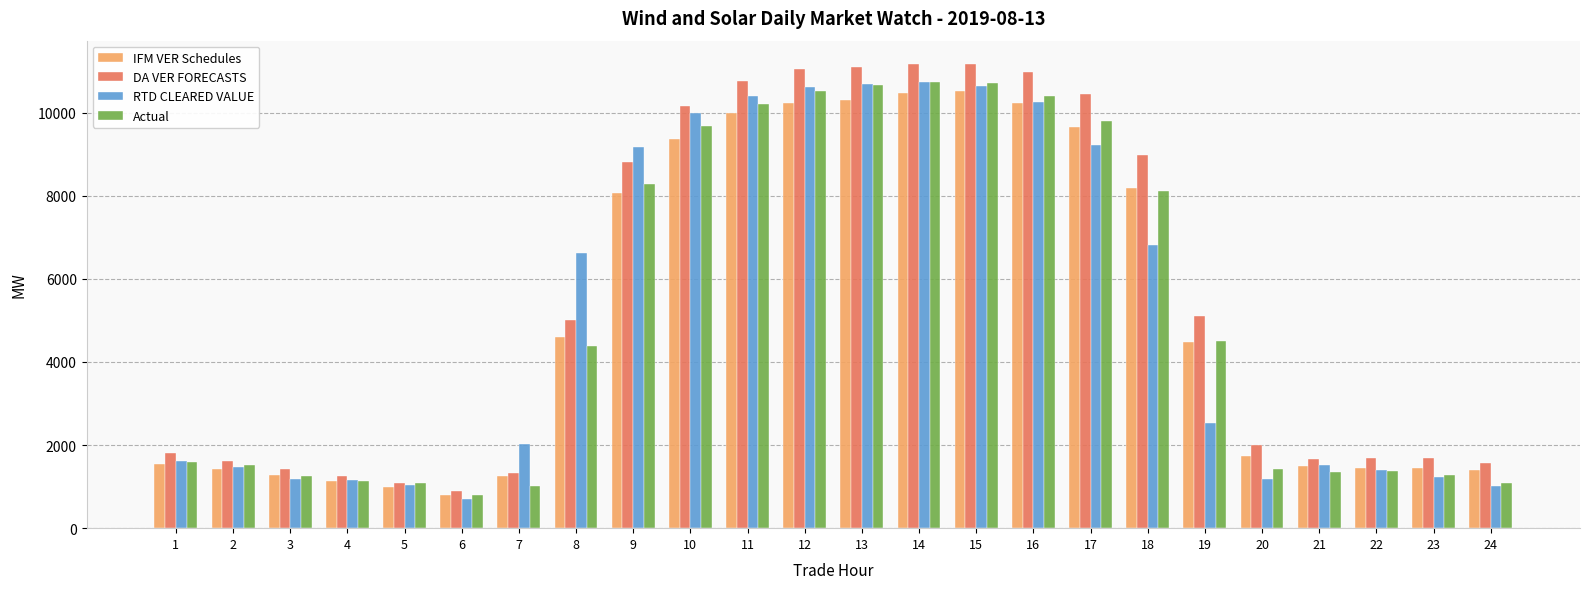

What is the maximum value for DA VER FORECASTS?

11171.8